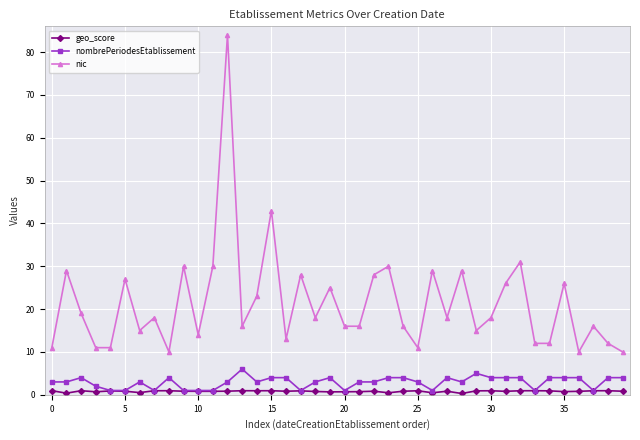

Which series has the widest spread of values?

nic